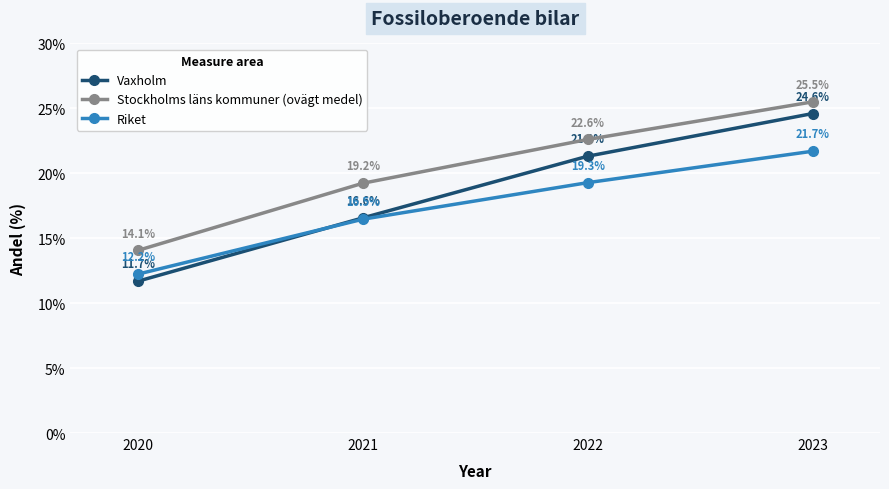

What is the sum of the Riket values at 2023 and 2020?

33.9